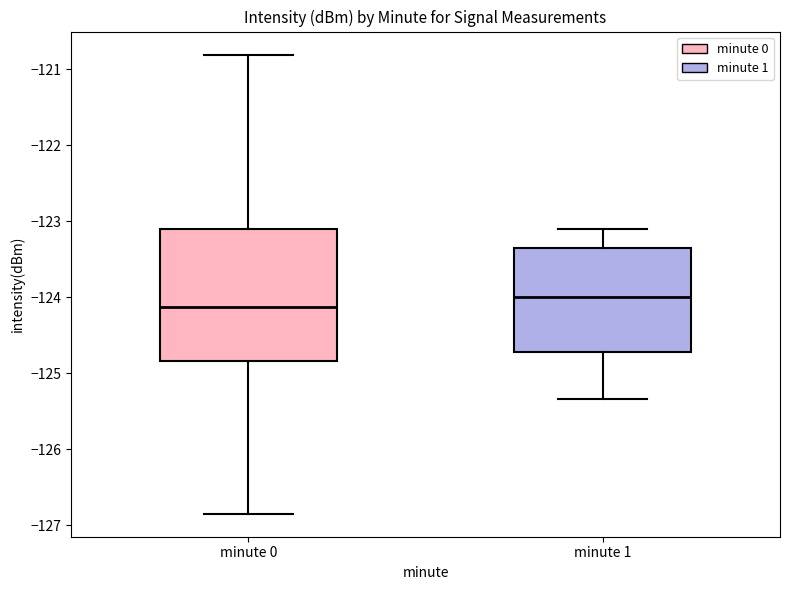

Which box is the tallest, from its lower edge to its upper edge?

minute 0